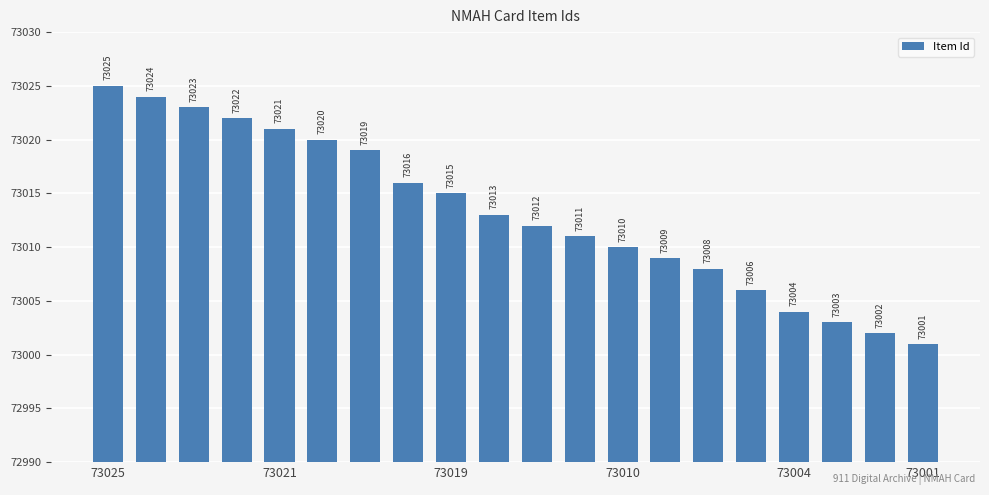

What is the greatest value displayed?

73025